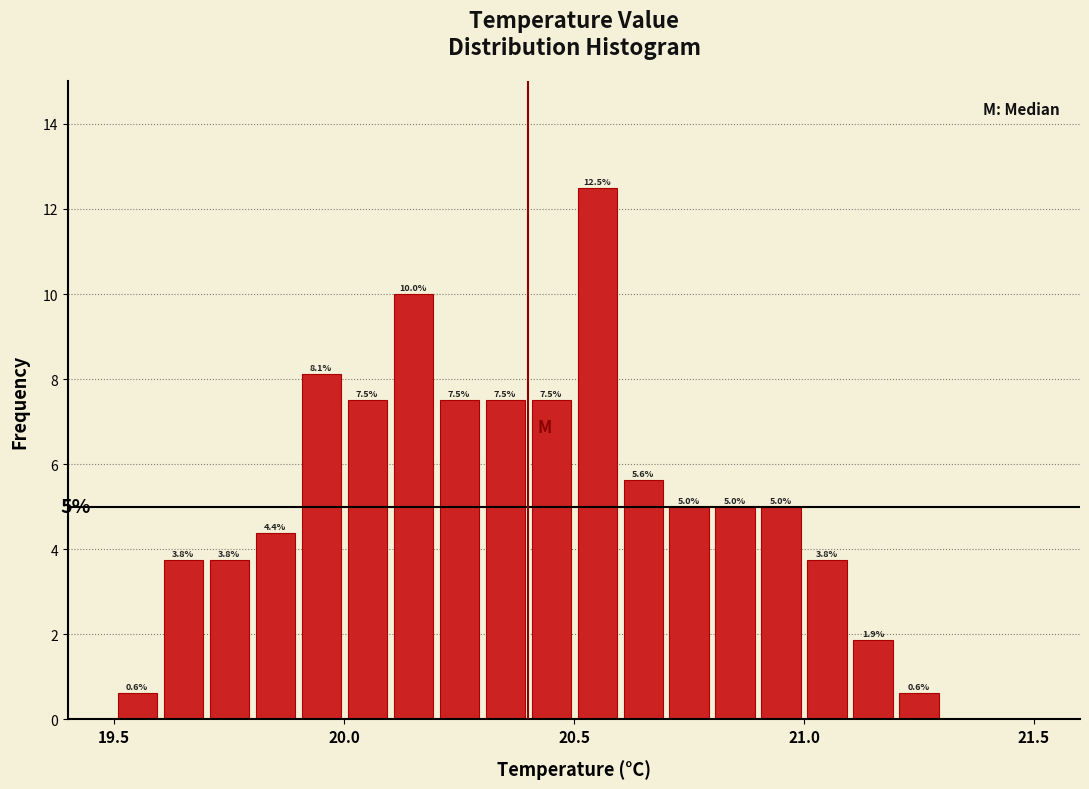

Read against the x-axis, roughly where is the centre of the tallest bar?

20.55